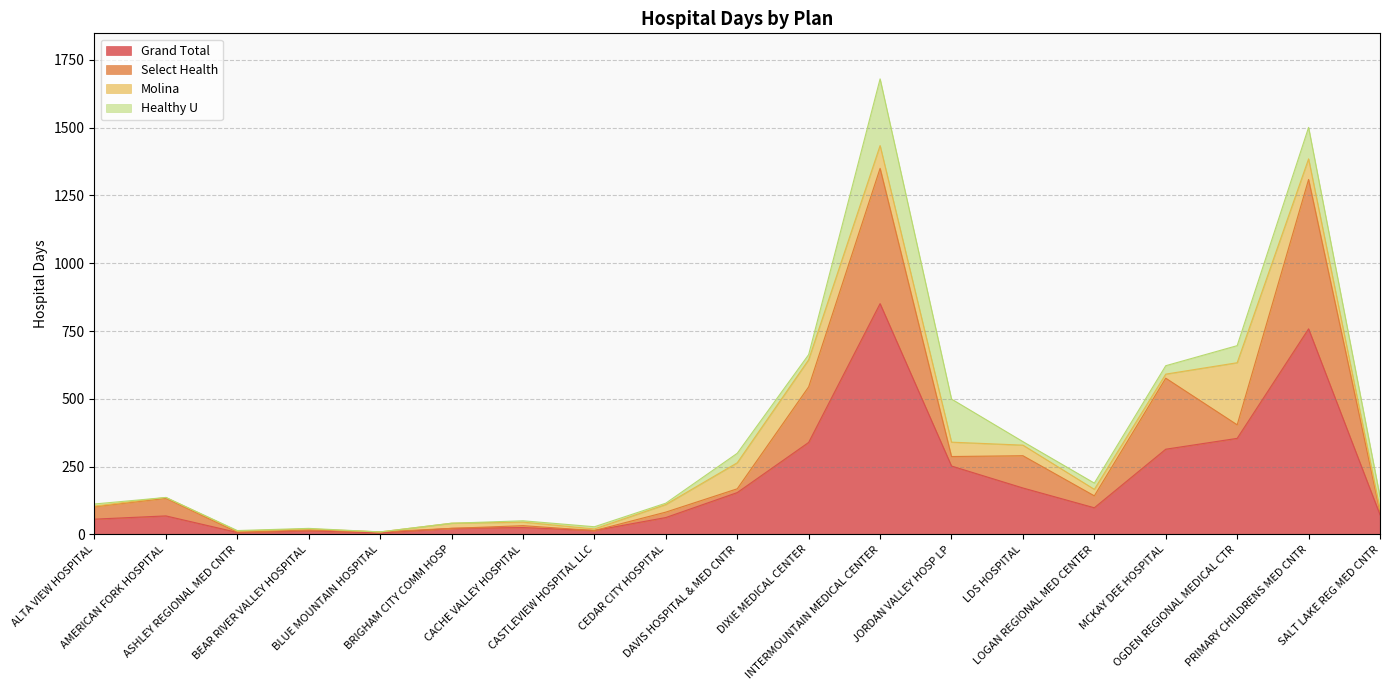

What is the difference between the highest and lowest values at AMERICAN FORK HOSPITAL?

68